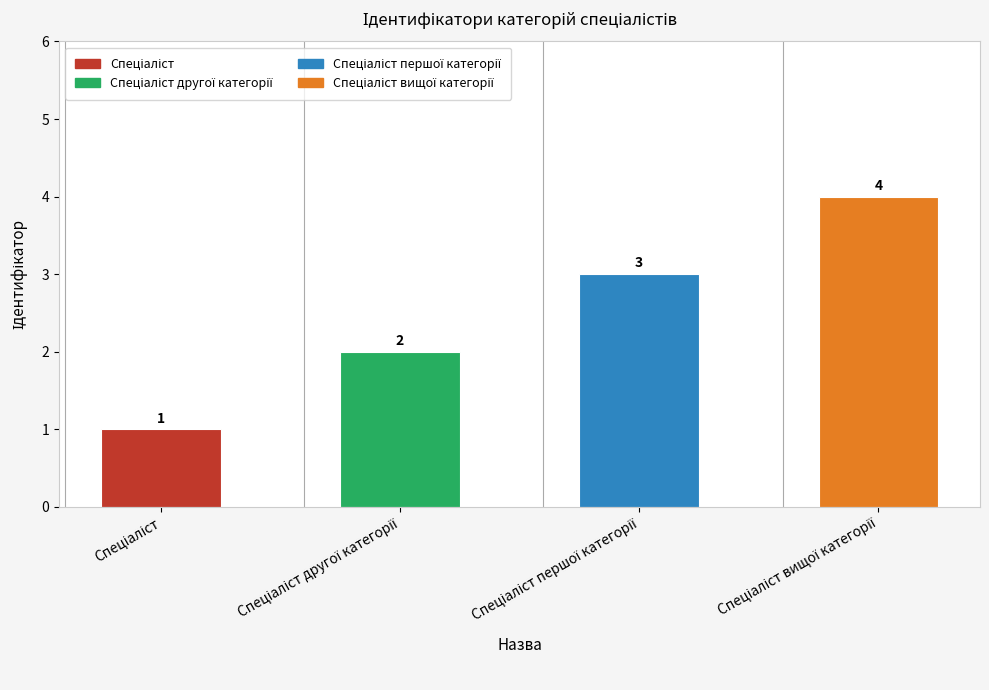

What is the sum of all values?

10